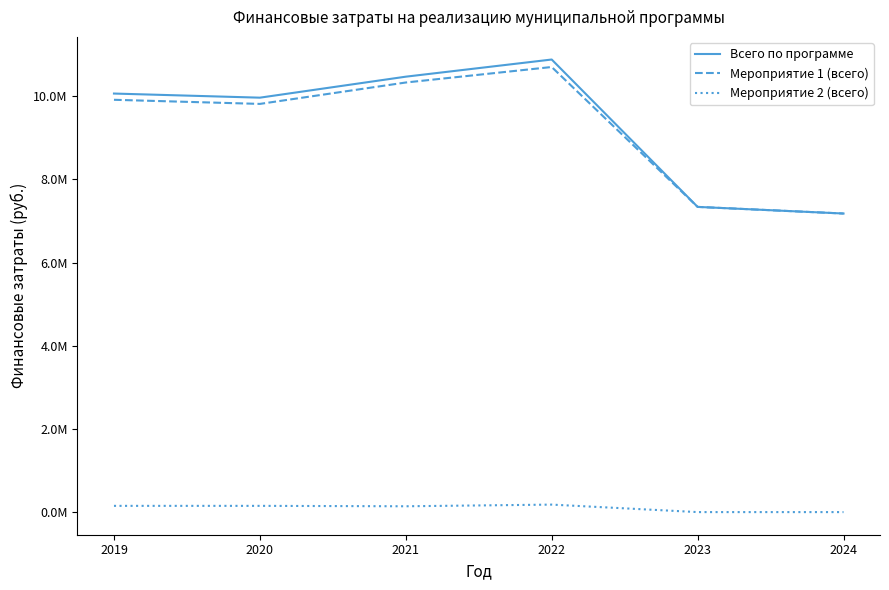

True or false: Всего по программе and Мероприятие 1 (всего) cross at least once.

False